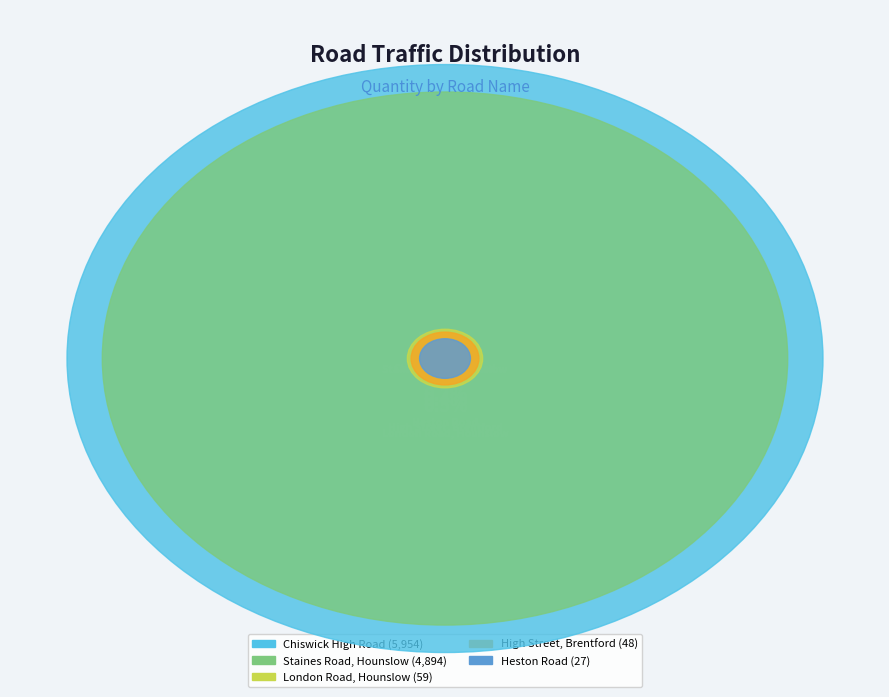

To the nearest percent, what is the average slice percentage?

20%